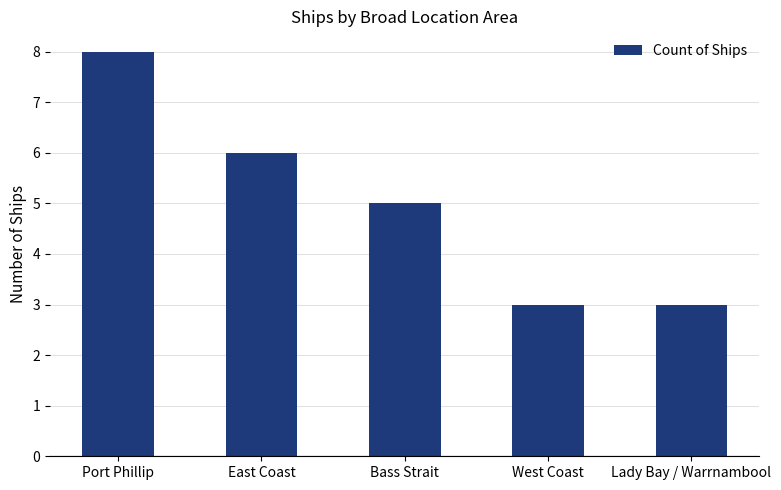

Count the values in the range 3 to 6.

4